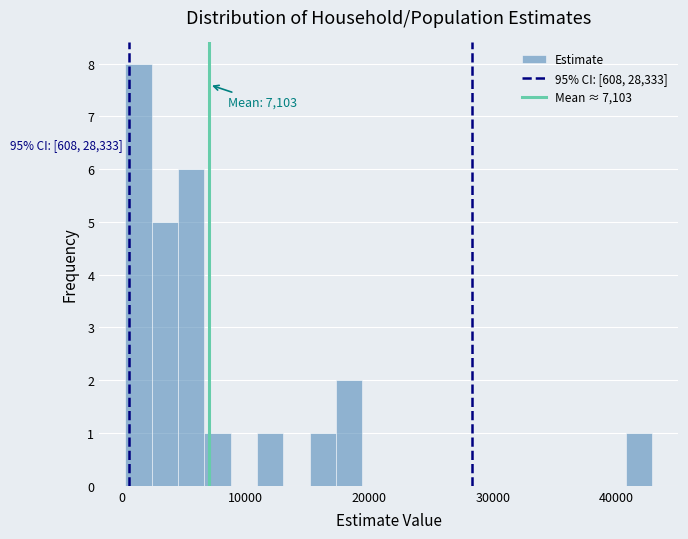

Read against the x-axis, roughly where is the centre of the tallest bar?

1000